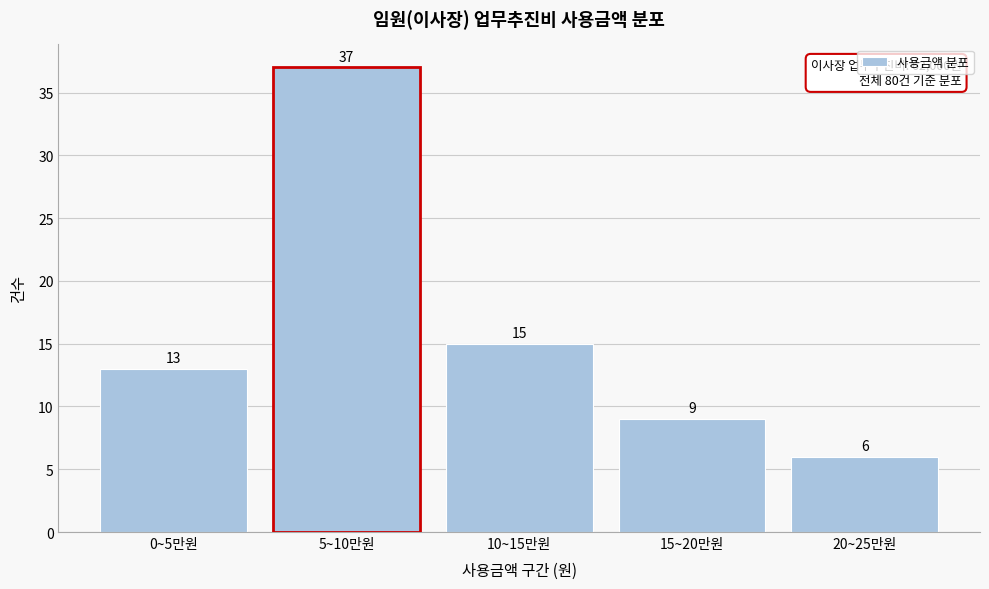

Reading left to right, what are all the values shown in this chart?

13	37	15	9	6